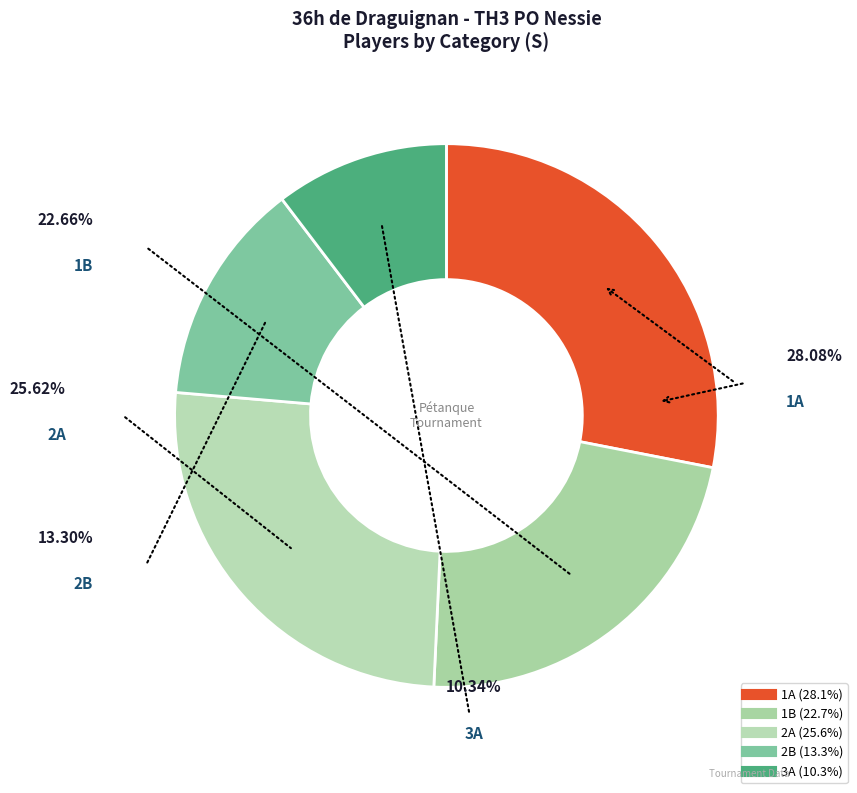

True or false: 1B accounts for 16% of the total.

False